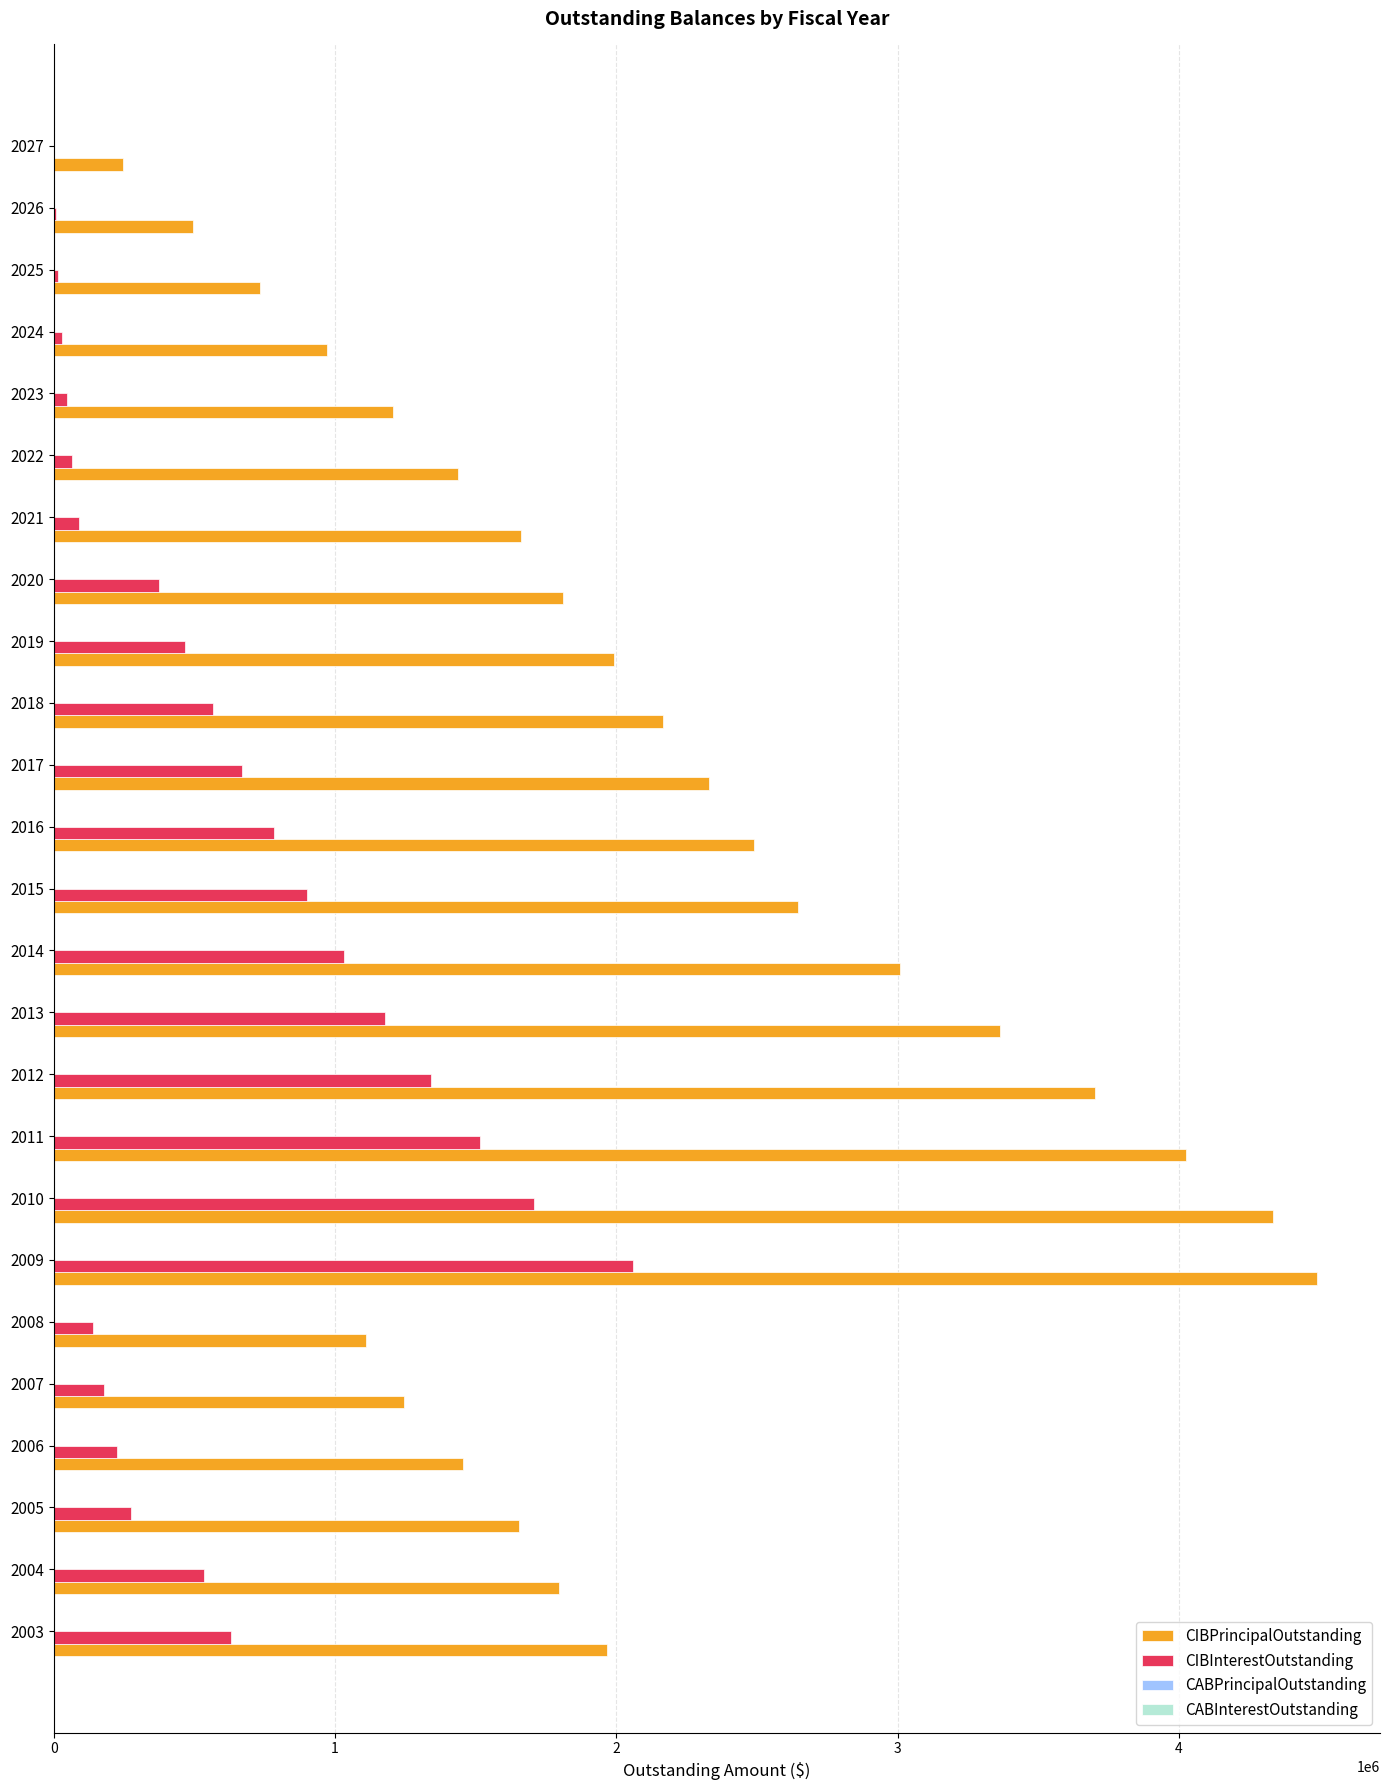

What is the sum of all CIBInterestOutstanding values?

14834610.8